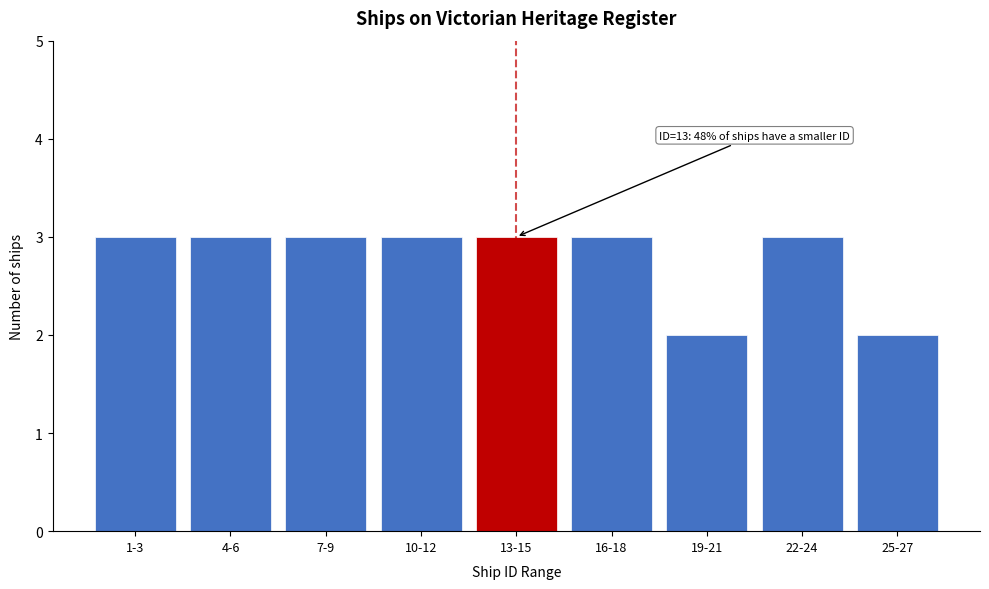

Reading left to right, list all the values displayed in this chart.

3	3	3	3	3	3	2	3	2